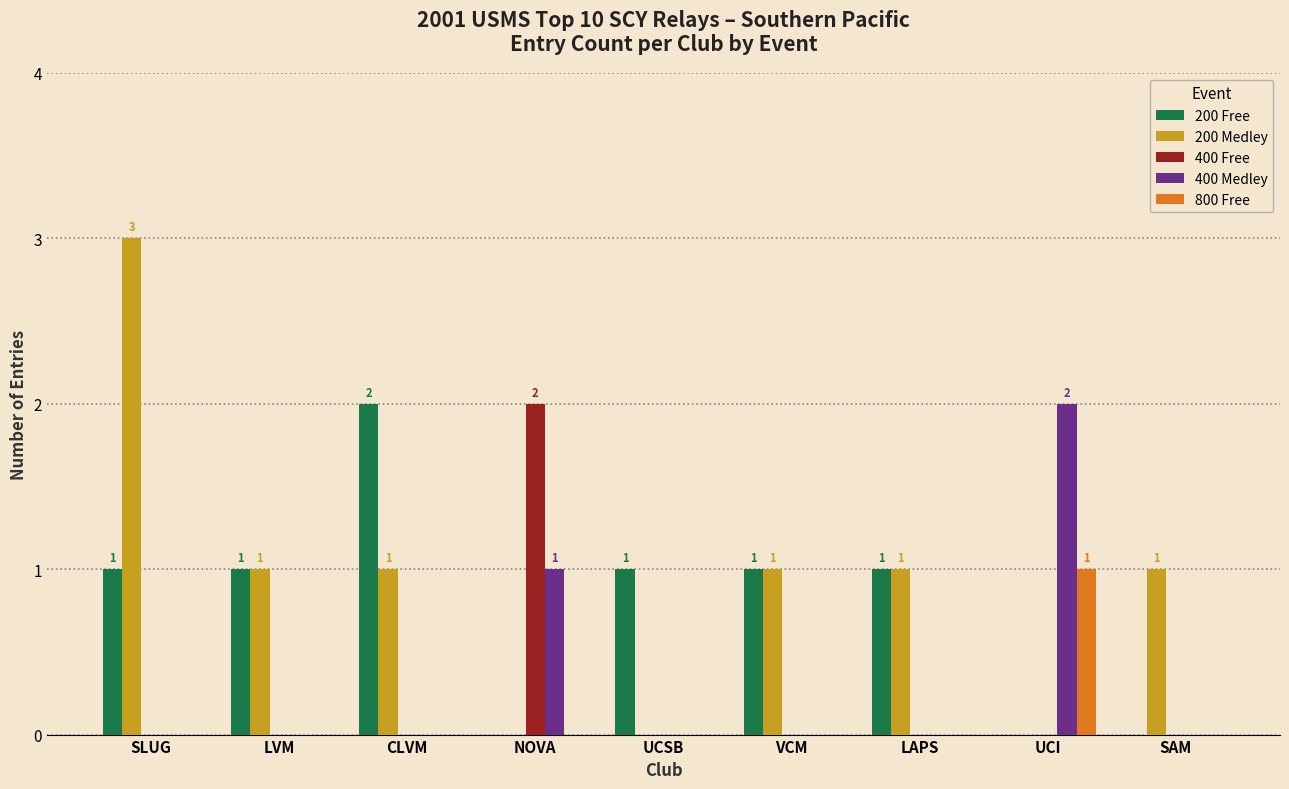

Which series has the widest spread of values?

200 Medley